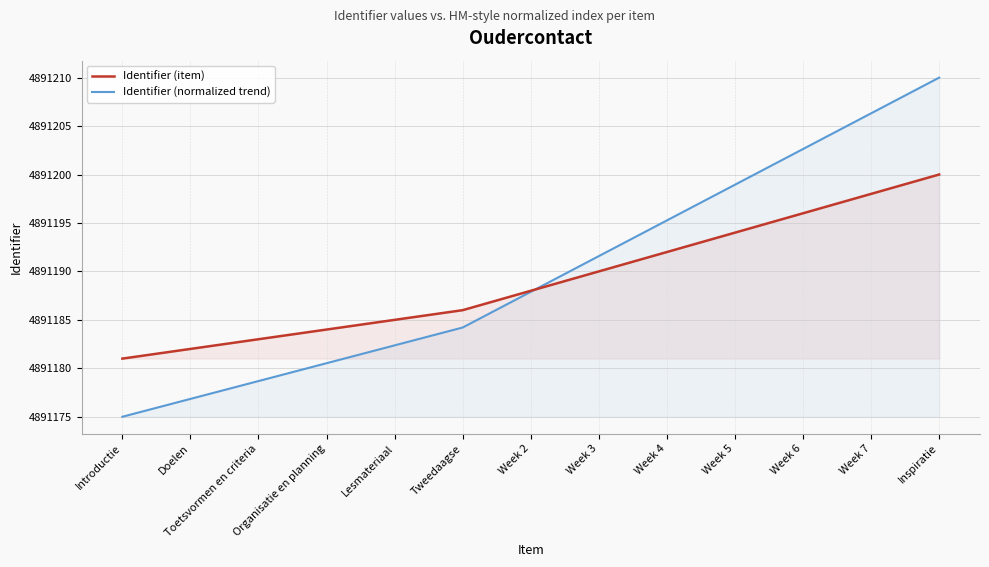

What is the sum of the Identifier (item) values at Week 4 and Week 3?

9782382.0